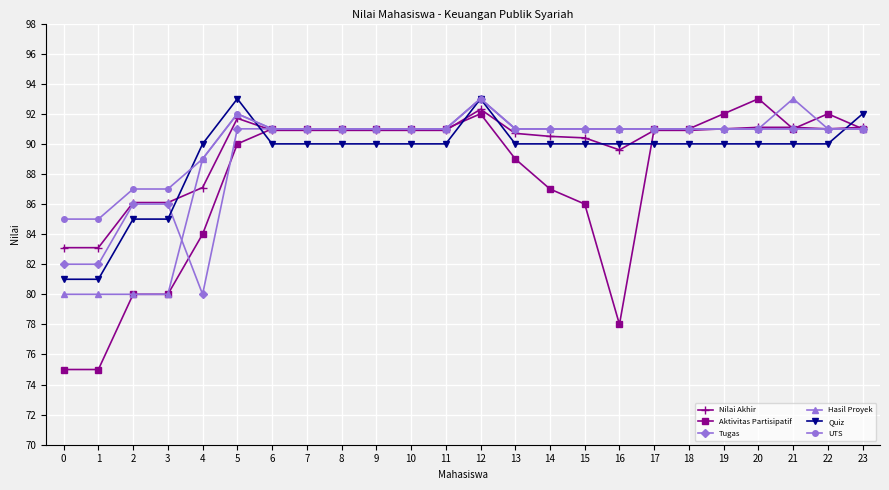

The UTS series shows 144.3 at 6. True or false?

False